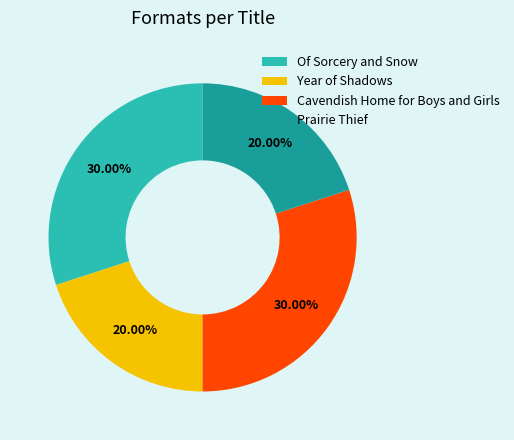

Is there a majority slice in this chart?

No